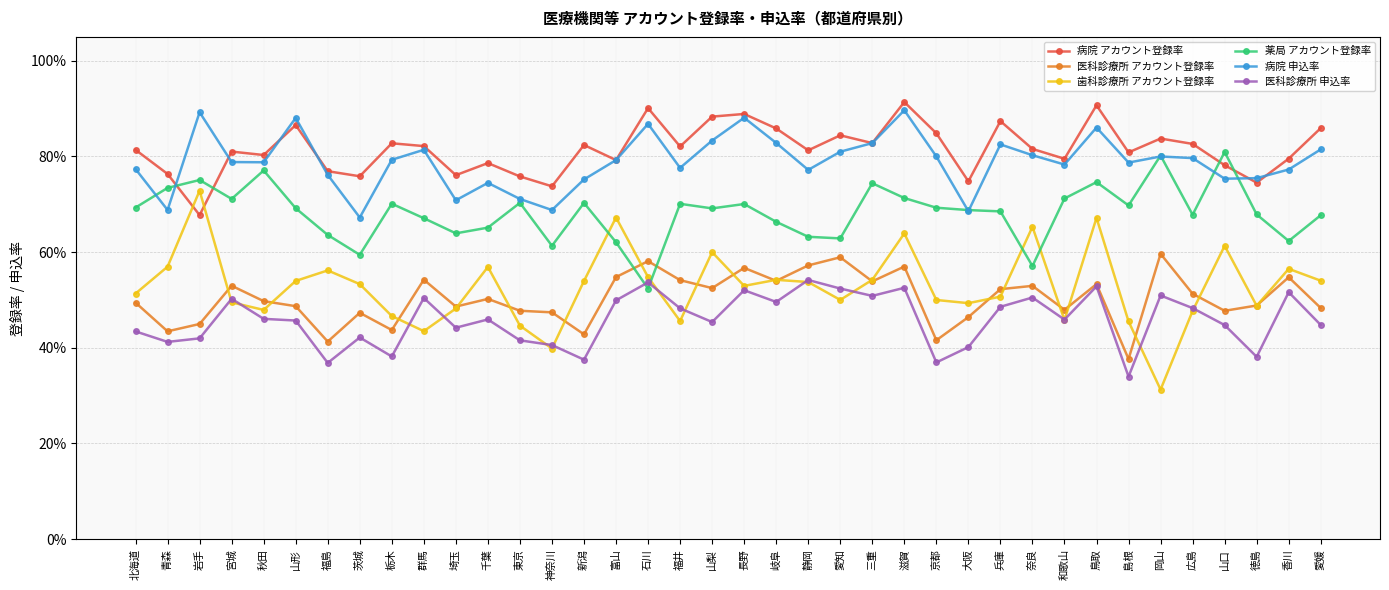

What is the sum of the 歯科診療所 アカウント登録率 values at 富山 and 秋田?

1.2